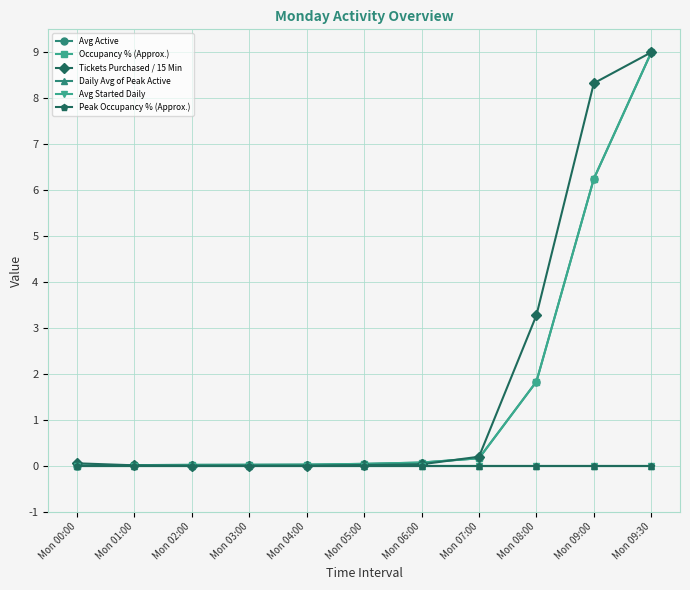

Is this an area chart (filled region under the line)?

No